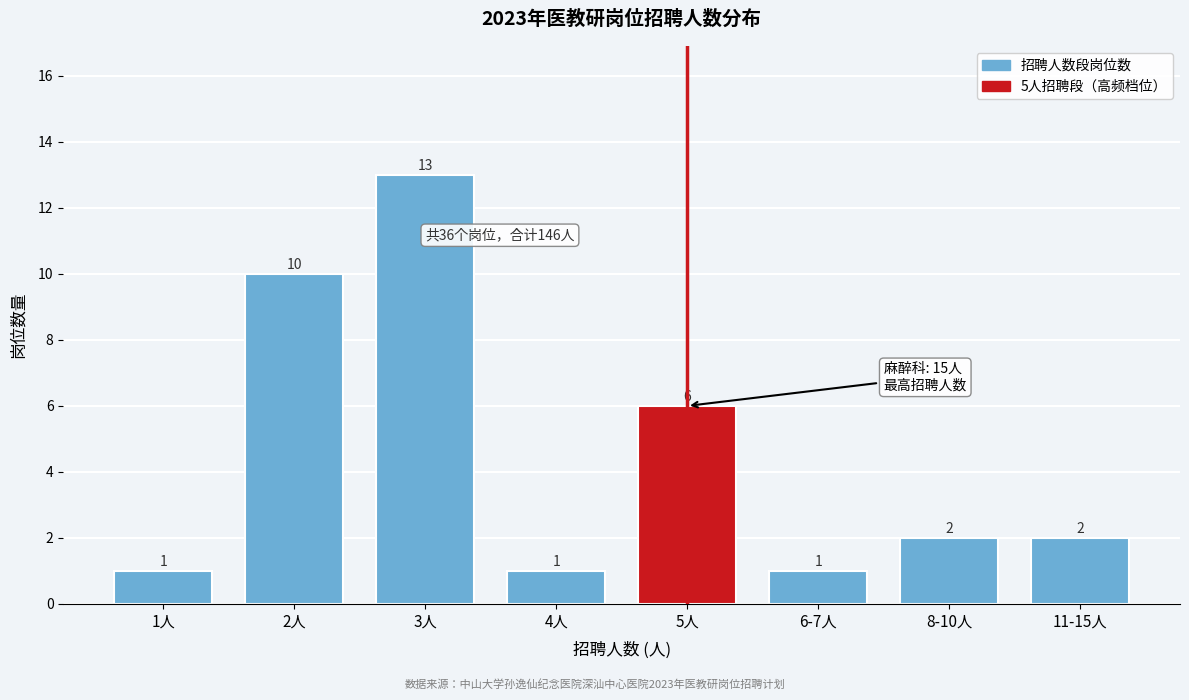

Reading left to right, transcribe all the data shown in this chart.

1人=1	2人=10	3人=13	4人=1	5人=6	6-7人=1	8-10人=2	11-15人=2